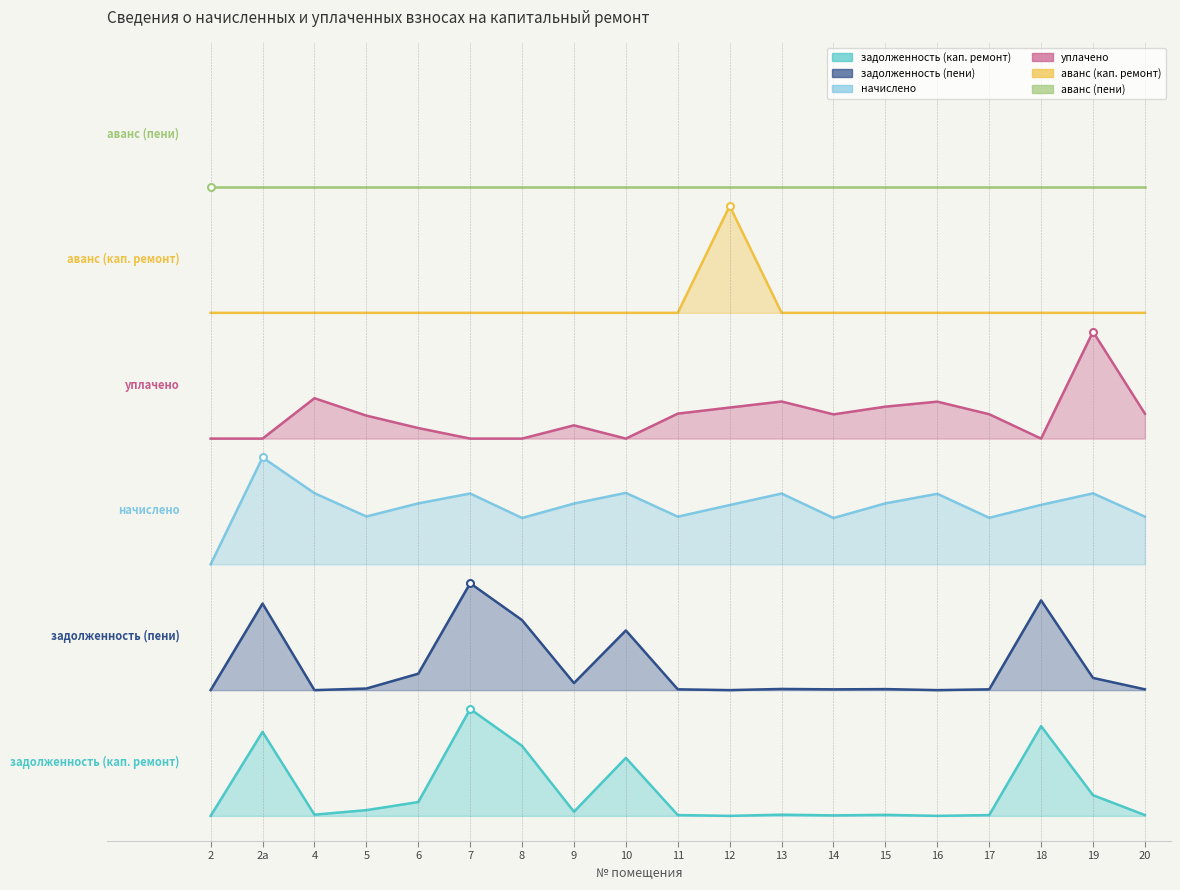

What is the approximate value of аванс (кап. ремонт) at 14?

4.0